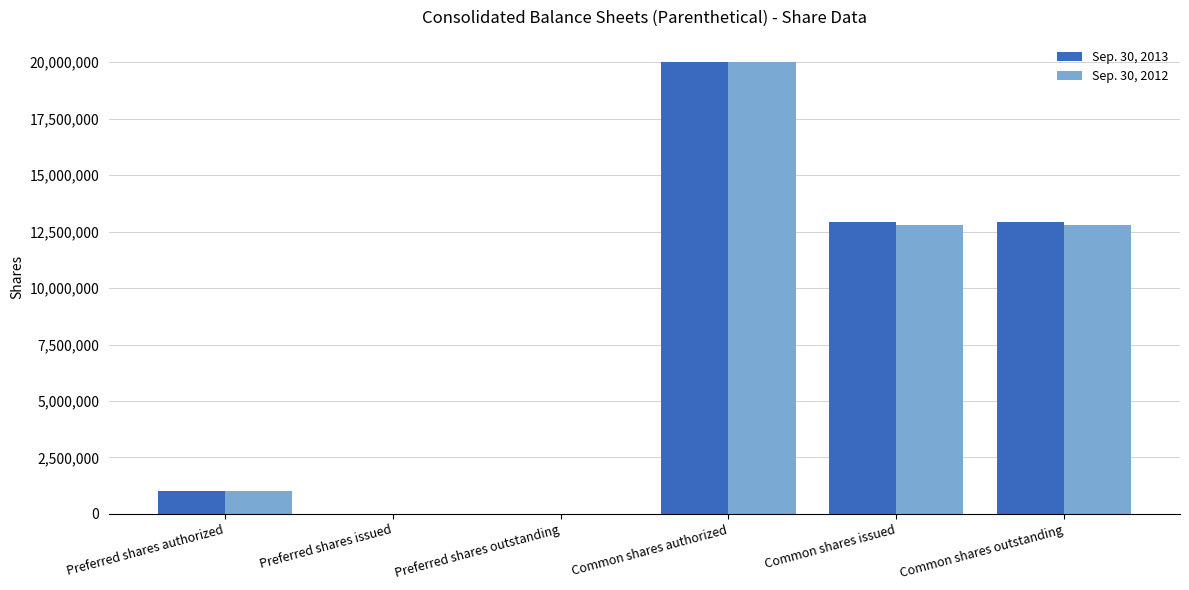

Between Preferred shares authorized and Common shares issued, which series saw the biggest shift?

Sep. 30, 2013